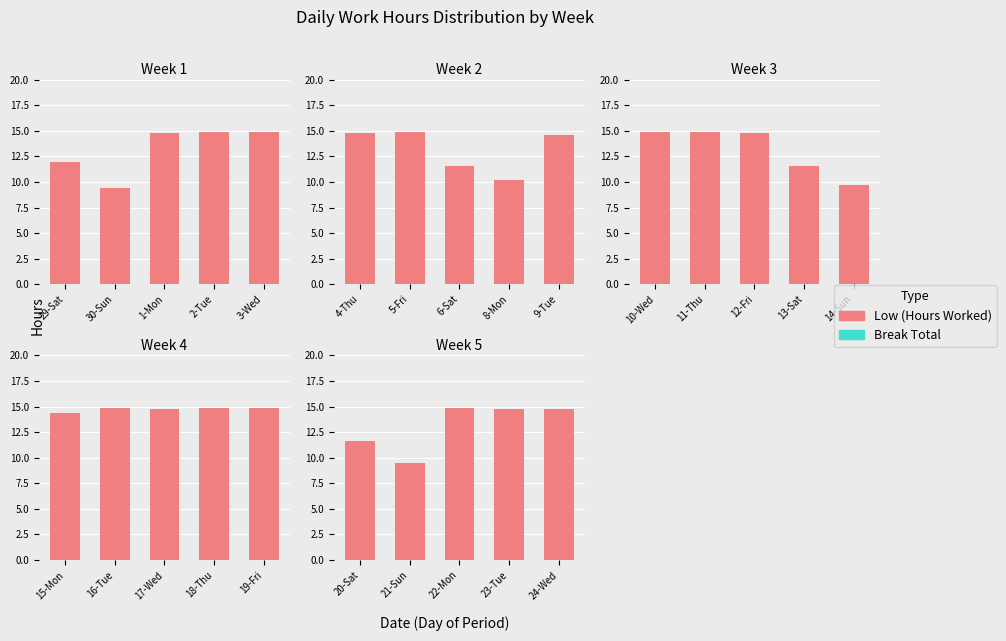

At which label is Low (Hours Worked) closest to 12?

20-Sat